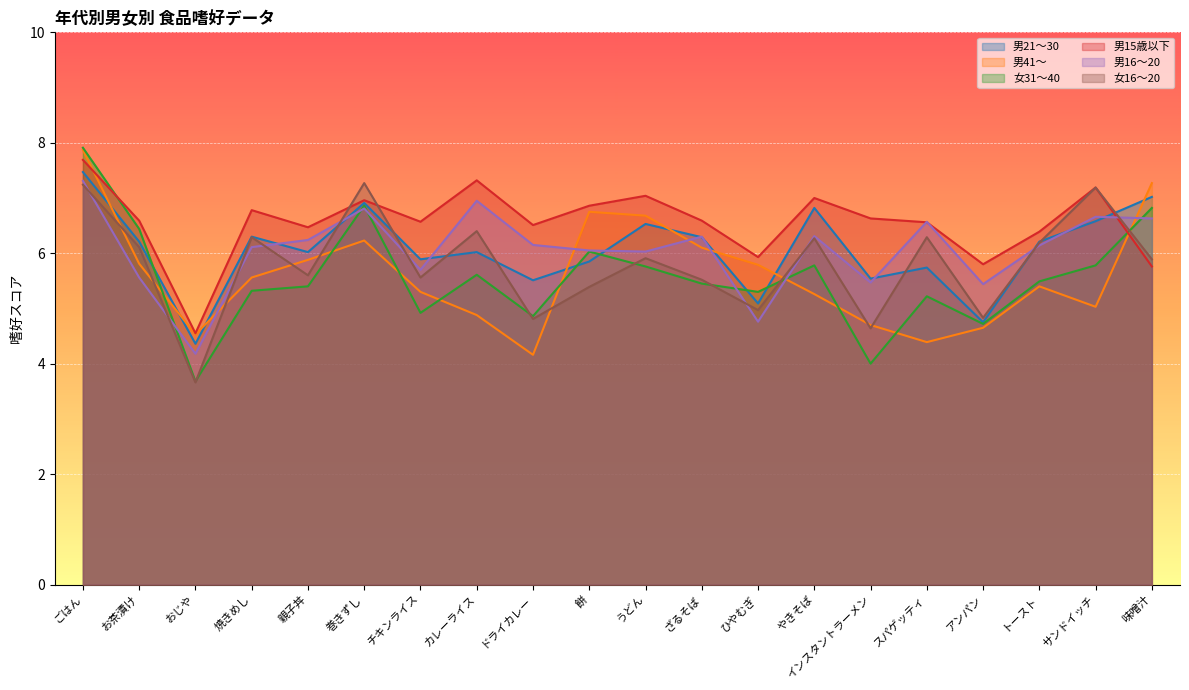

Reading left to right, list all the values displayed in this chart.

男21～30: 7.5	6.2	4.4	6.3	6.0	6.9	5.9	6.0	5.5	5.8	6.5	6.3	5.1	6.8	5.5	5.7	4.8	6.2	6.6	7.0
男41～: 7.9	5.8	4.5	5.6	5.9	6.2	5.3	4.9	4.2	6.8	6.7	6.1	5.8	5.3	4.7	4.4	4.7	5.4	5.0	7.3
女31～40: 7.9	6.4	3.7	5.3	5.4	6.9	4.9	5.6	4.9	6.0	5.8	5.5	5.3	5.8	4.0	5.2	4.7	5.5	5.8	6.8
男15歳以下: 7.7	6.6	4.5	6.8	6.5	7.0	6.6	7.3	6.5	6.9	7.0	6.6	5.9	7.0	6.6	6.6	5.8	6.4	7.2	5.8
男16～20: 7.3	5.6	4.2	6.1	6.2	6.8	5.7	7.0	6.2	6.0	6.0	6.3	4.8	6.3	5.5	6.6	5.4	6.1	6.7	6.6
女16～20: 7.2	6.1	3.7	6.3	5.6	7.3	5.6	6.4	4.8	5.4	5.9	5.5	5.0	6.3	4.6	6.3	4.8	6.2	7.2	5.9